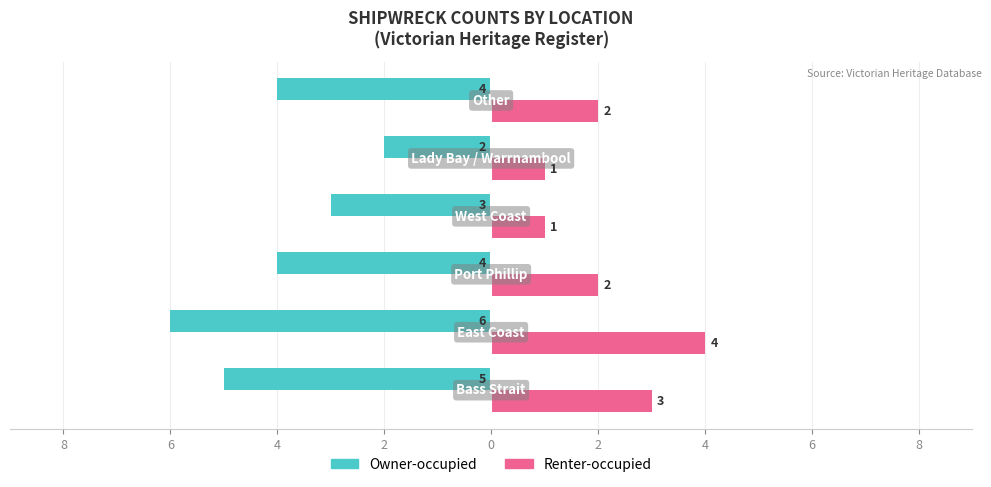

Count the Renter-occupied values in the range 1 to 3.

5